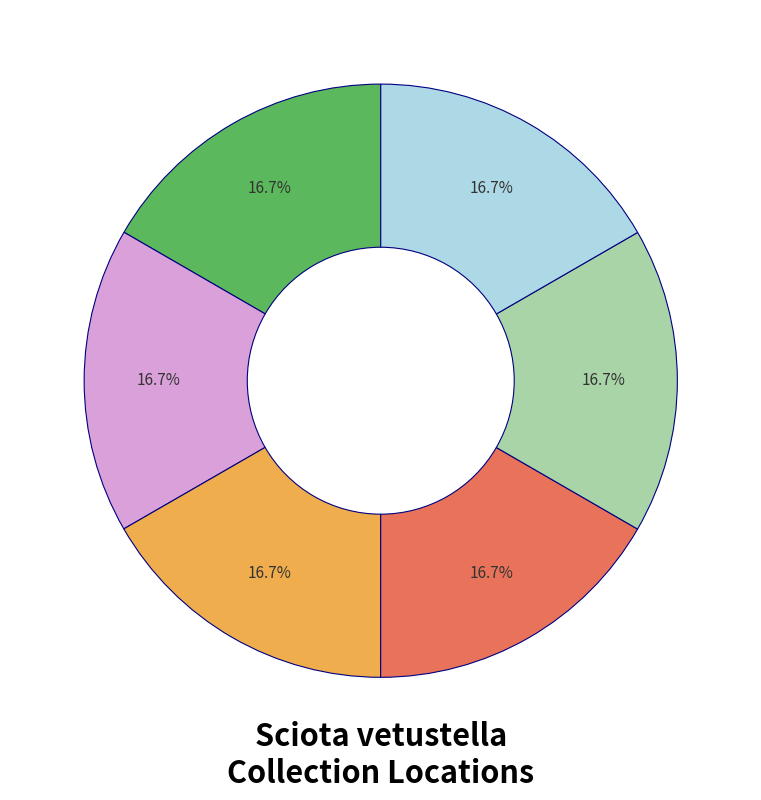

Is there a majority slice in this chart?

No